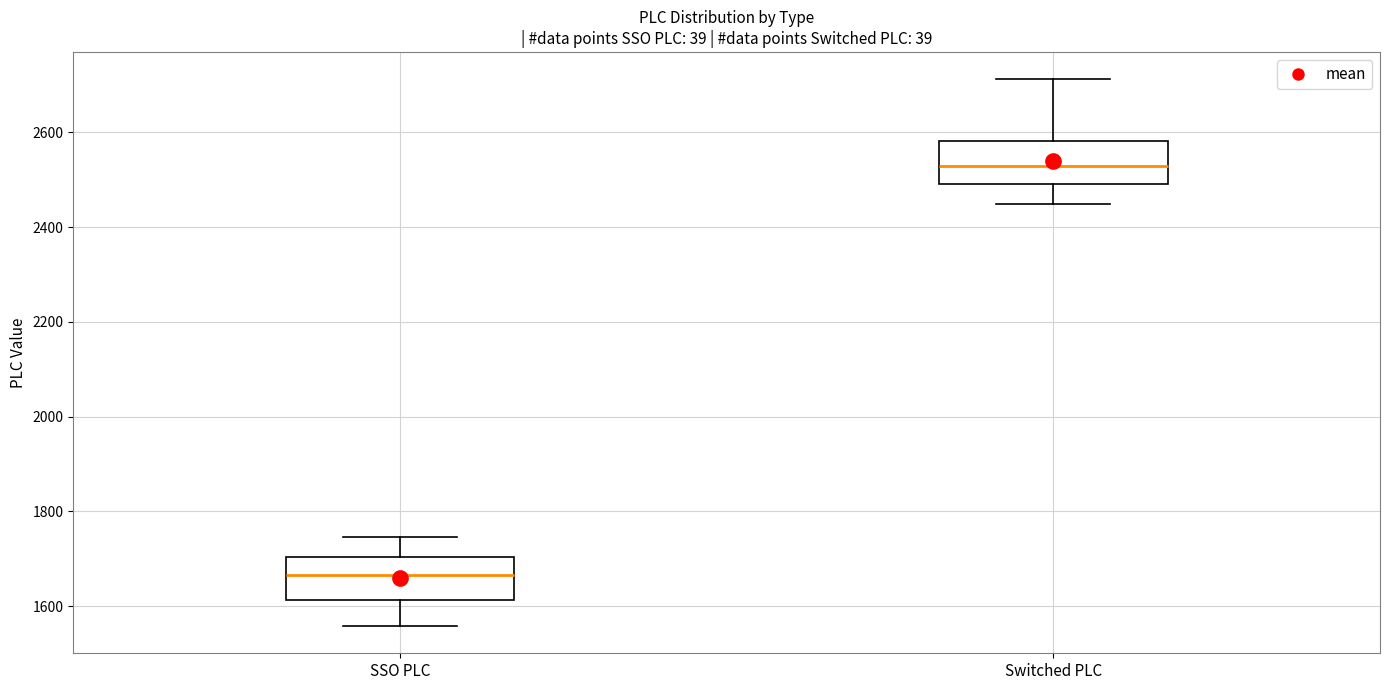

Where is the upper edge of the box for Switched PLC on the y-axis? The values are not printed on the chart, so give them approximately, as read against the axis.

2580